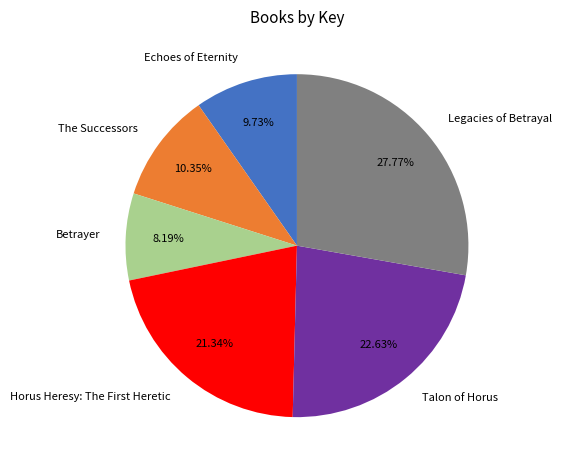

Count the number of slices in the pie.

6